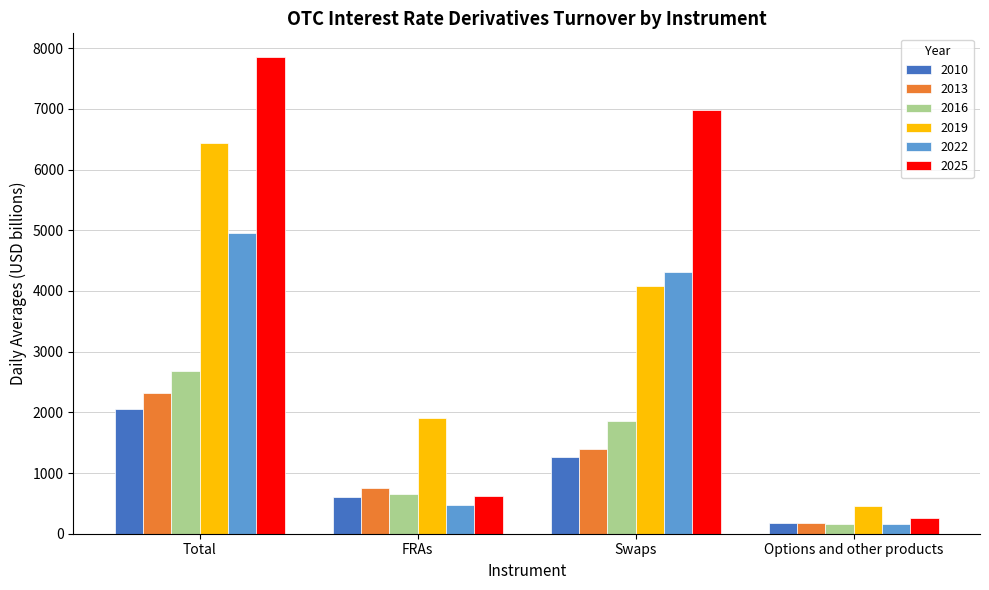

What is the average value of the 2016 series?

1338.7